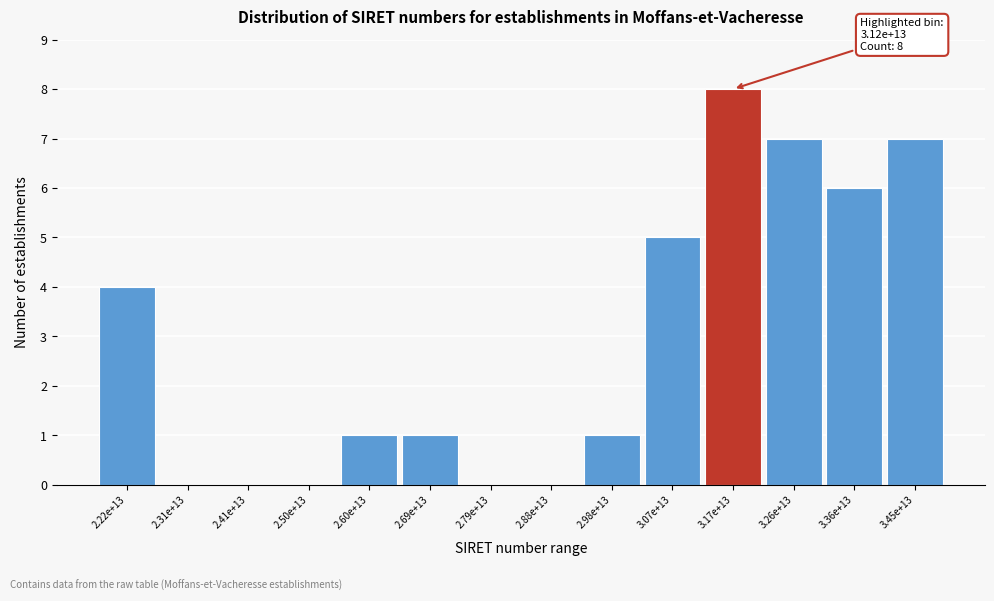

Reading right to left, what are all the values shown in this chart?

3.45e+13=7	3.36e+13=6	3.26e+13=7	3.17e+13=8	3.07e+13=5	2.98e+13=1	2.88e+13=0	2.79e+13=0	2.69e+13=1	2.60e+13=1	2.50e+13=0	2.41e+13=0	2.31e+13=0	2.22e+13=4